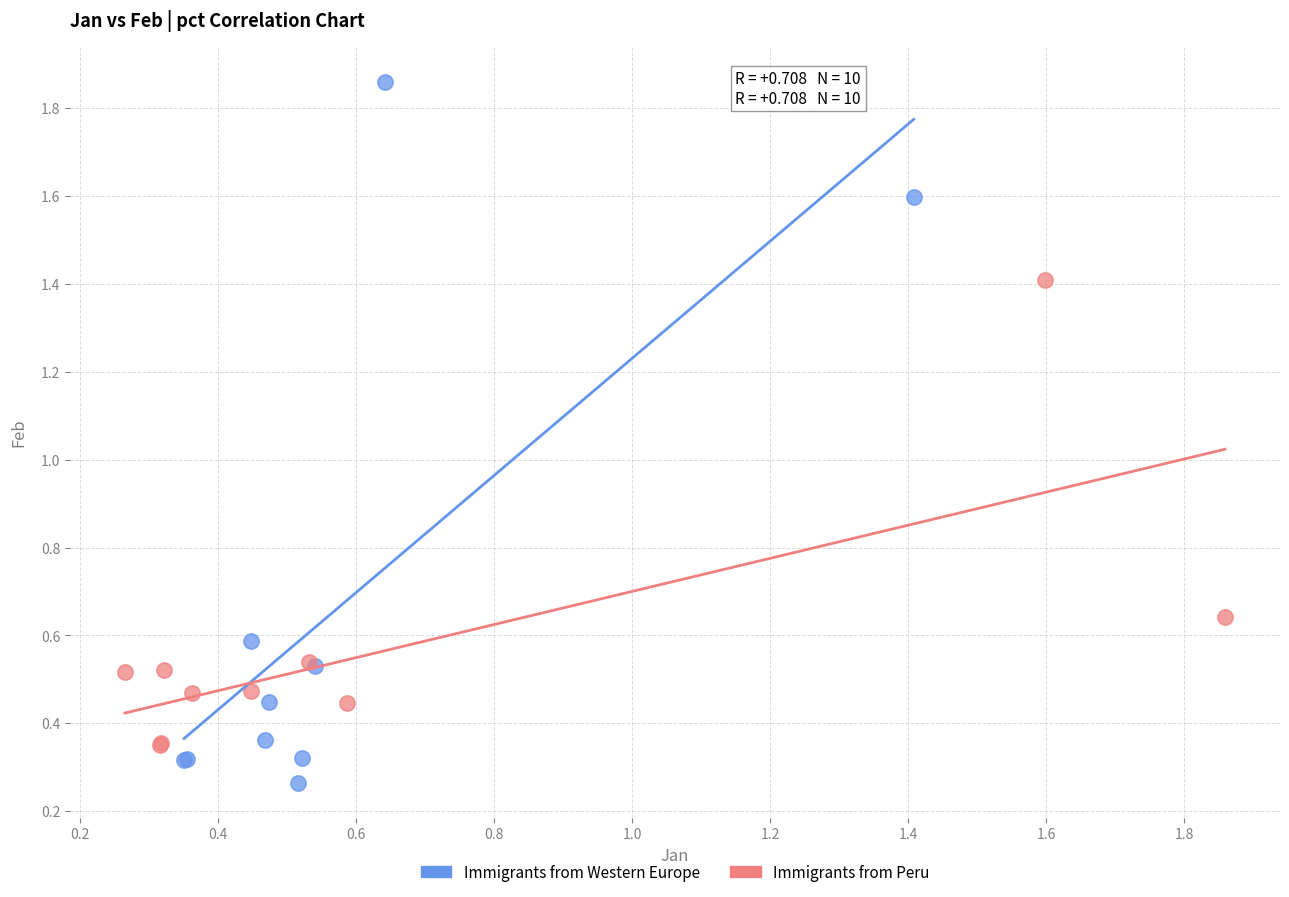

Which series contains the highest Y value?

Immigrants from Western Europe